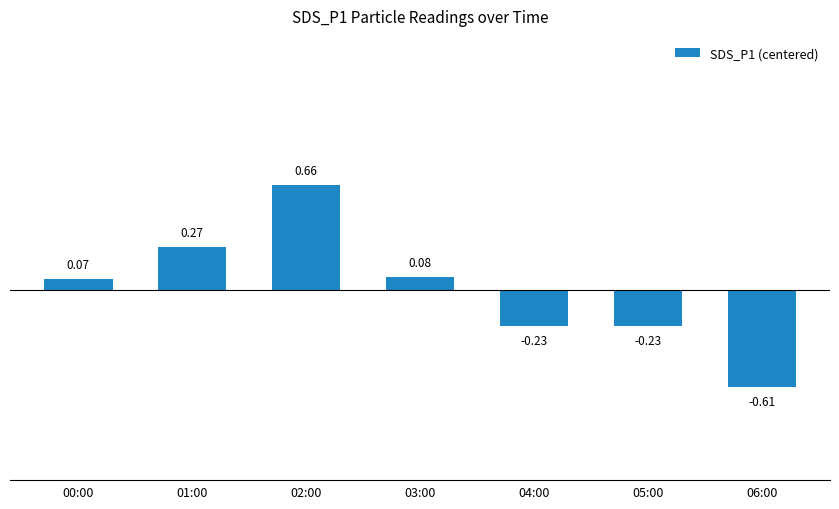

Between 04:00 and 03:00, which is larger?

03:00